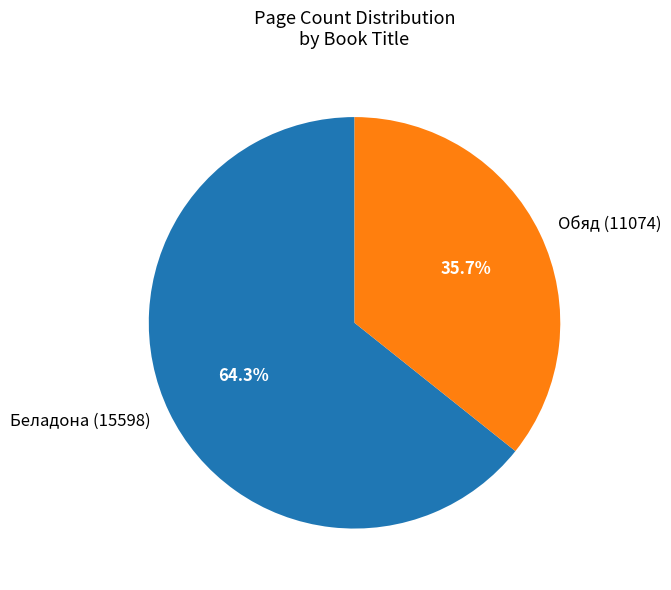

Between Беладона (15598) and Обяд (11074), which is larger?

Беладона (15598)